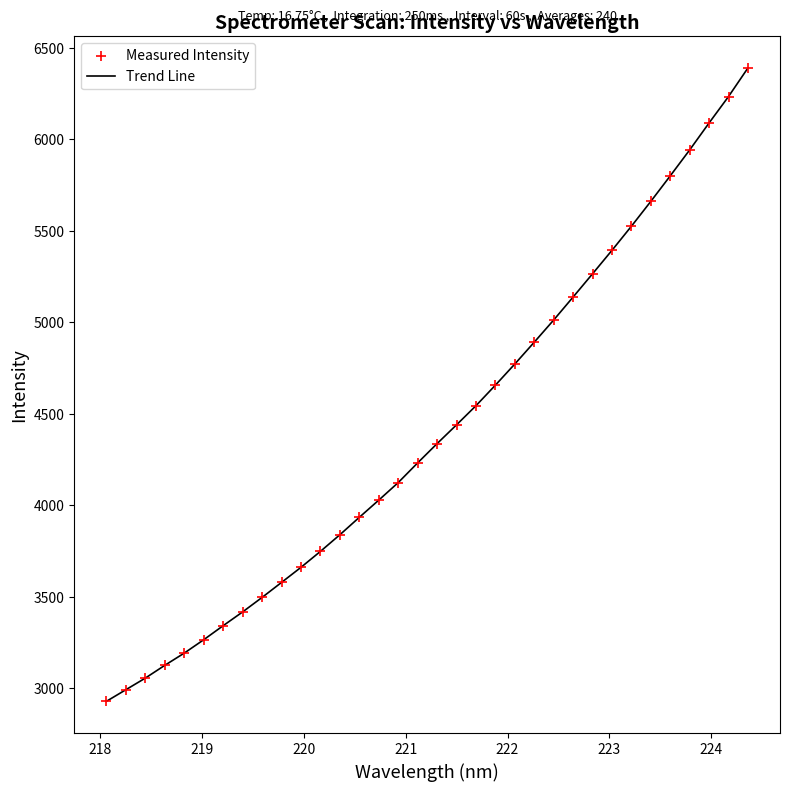

What is the minimum value shown in the chart?

2927.8